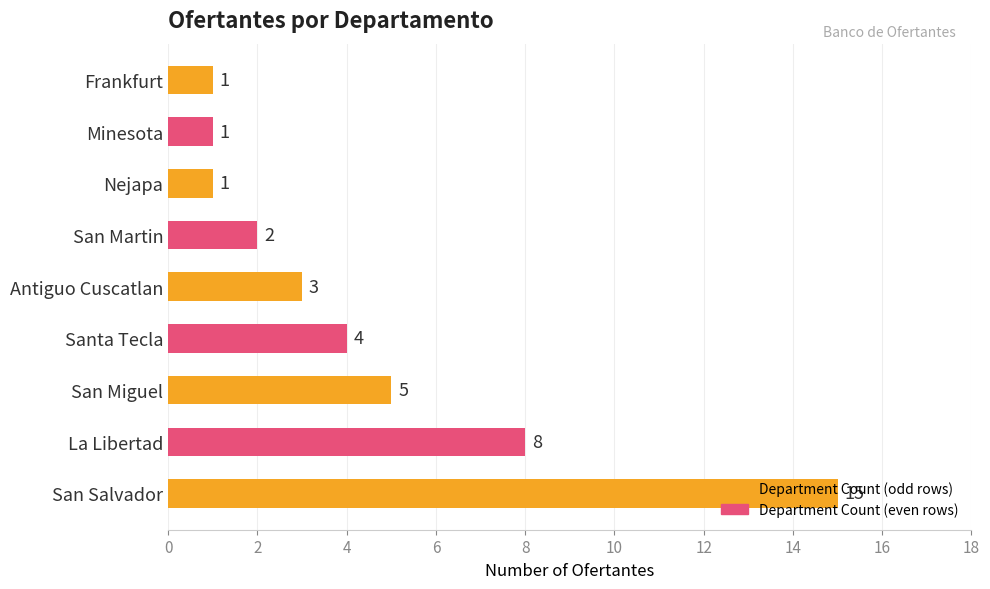

What is the maximum value shown in the chart?

15